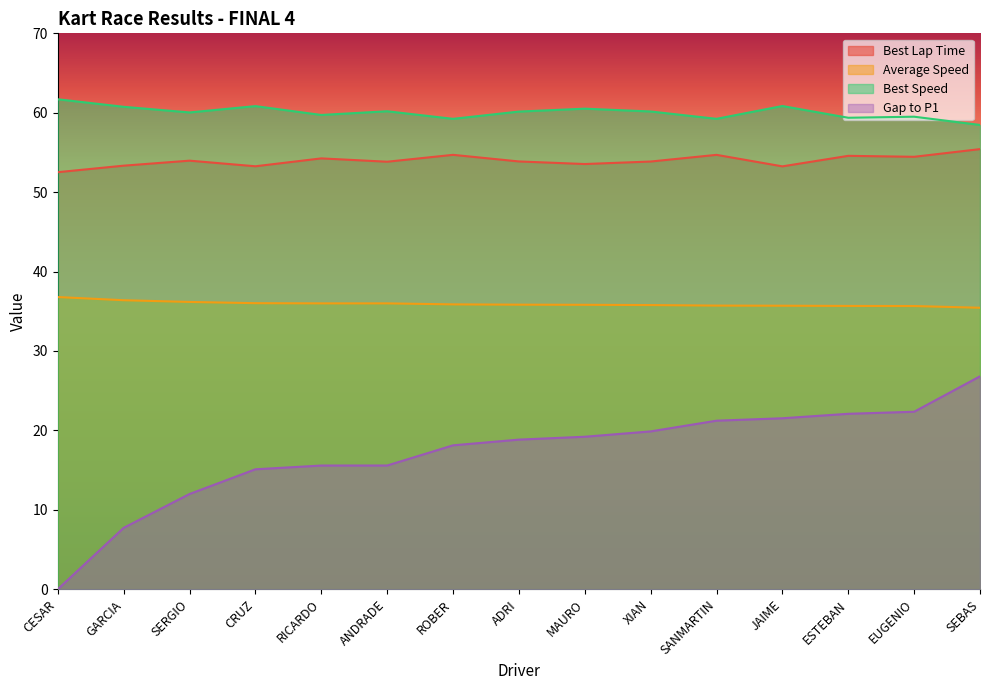

What is the label of the 11th point from the right?

RICARDO